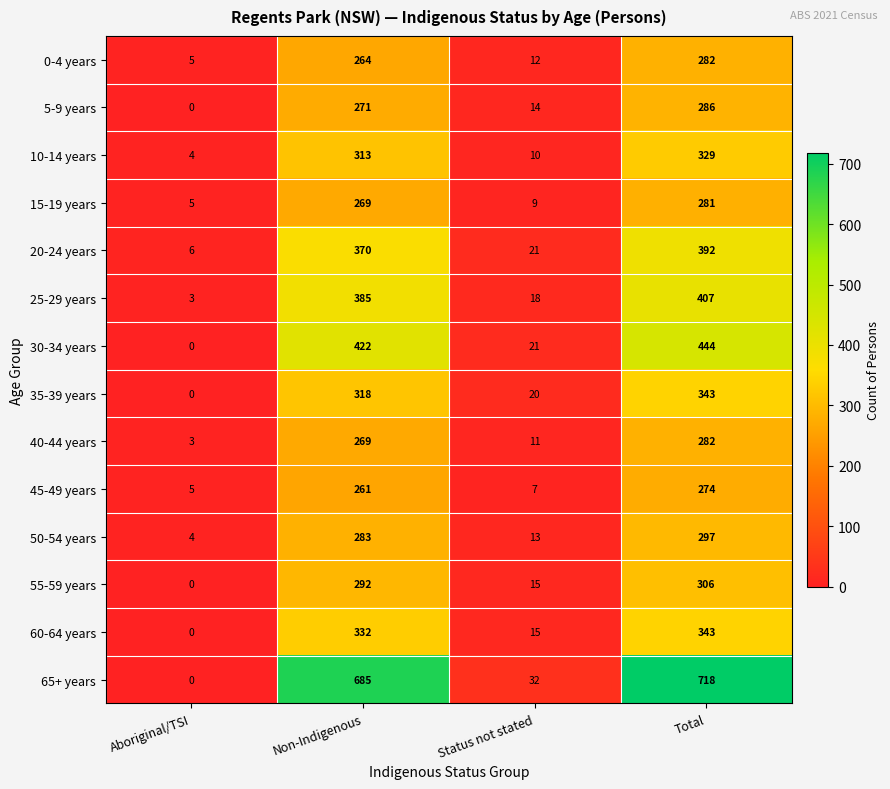

How many series are shown in this chart?

14